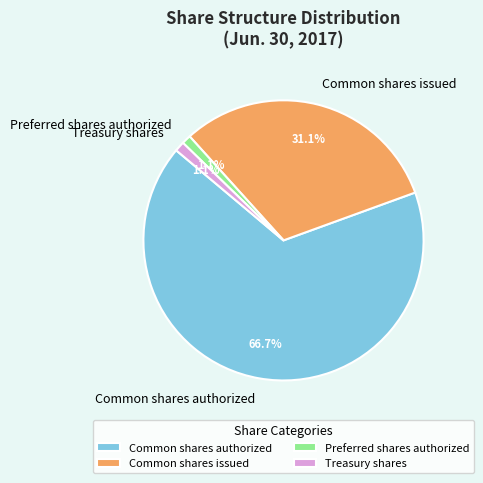

Which slice is the largest?

Common shares authorized